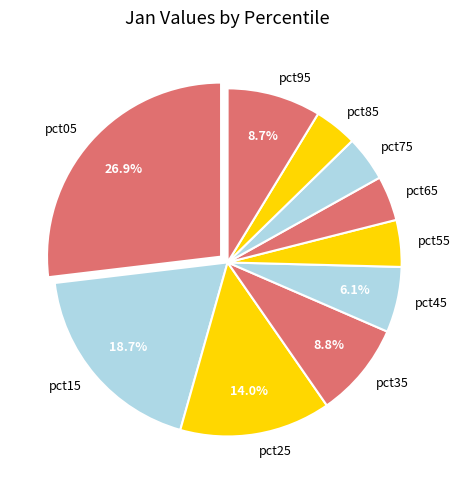

How many slices are in this pie chart?

10